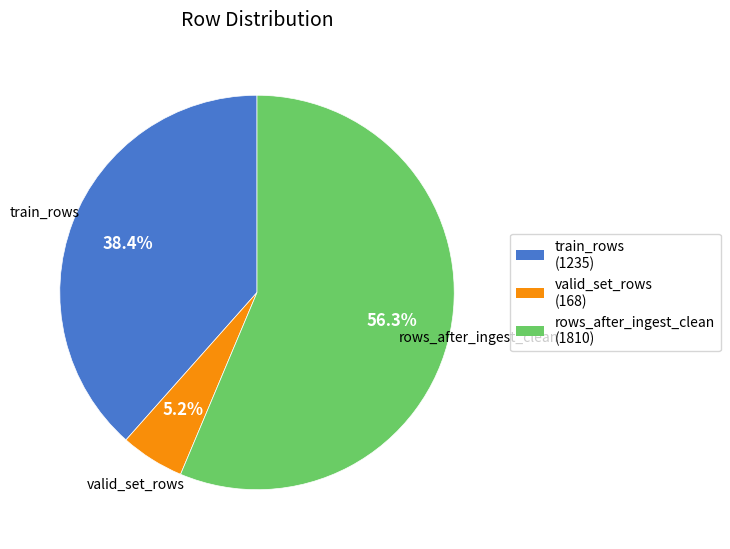

To the nearest percent, what percentage of the pie is valid_set_rows?

5%